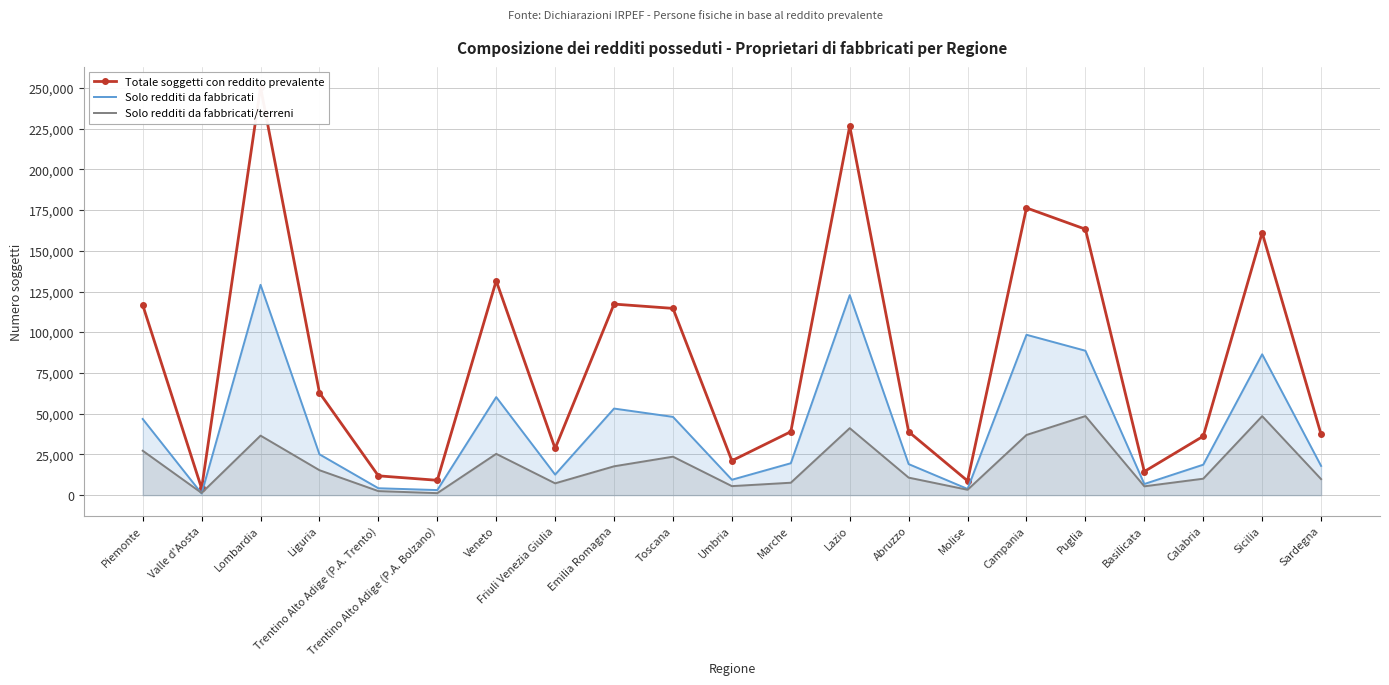

Which series has the largest range (max minus min)?

Totale soggetti con reddito prevalente